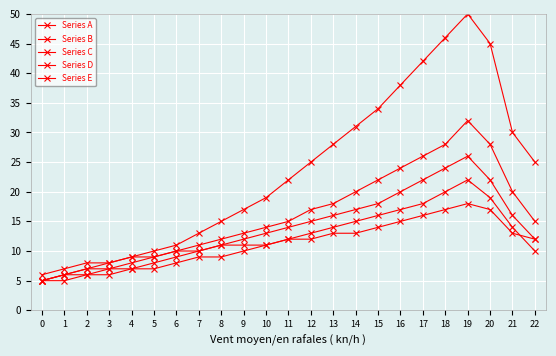

Reading left to right, what are all the values shown in this chart?

Series A: 5	6	7	8	9	10	11	13	15	17	19	22	25	28	31	34	38	42	46	50	45	30	25
Series B: 5	6	7	7	8	9	10	11	12	13	14	15	17	18	20	22	24	26	28	32	28	20	15
Series C: 5	6	6	7	7	8	9	10	11	12	13	14	15	16	17	18	20	22	24	26	22	16	12
Series D: 5	5	6	6	7	7	8	9	9	10	11	12	13	14	15	16	17	18	20	22	19	14	10
Series E: 6	7	8	8	9	9	10	10	11	11	11	12	12	13	13	14	15	16	17	18	17	13	12